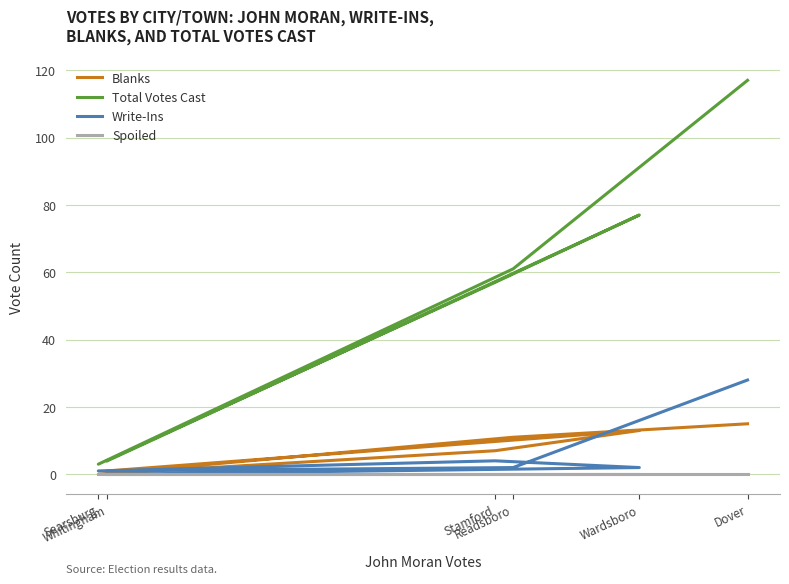

What is the sum of the Write-Ins values at Stamford and Searsburg?

5